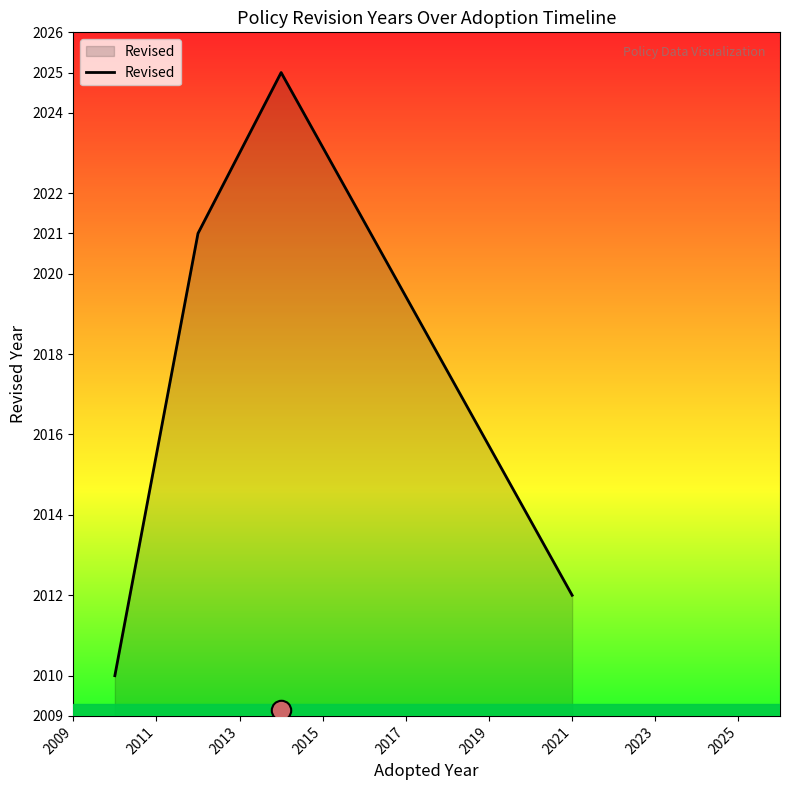

How many interior local peaks (higher than both neighbors) does the data have?

1